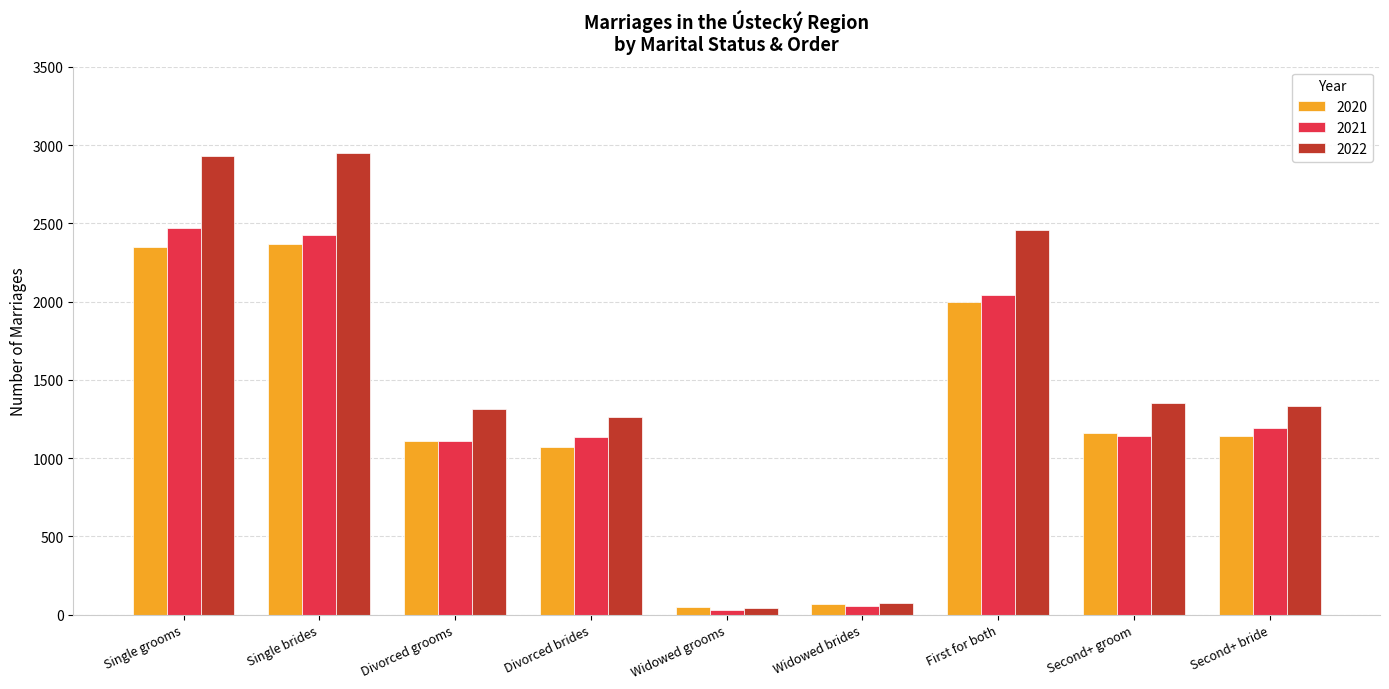

What is the maximum value shown in the chart?

2948